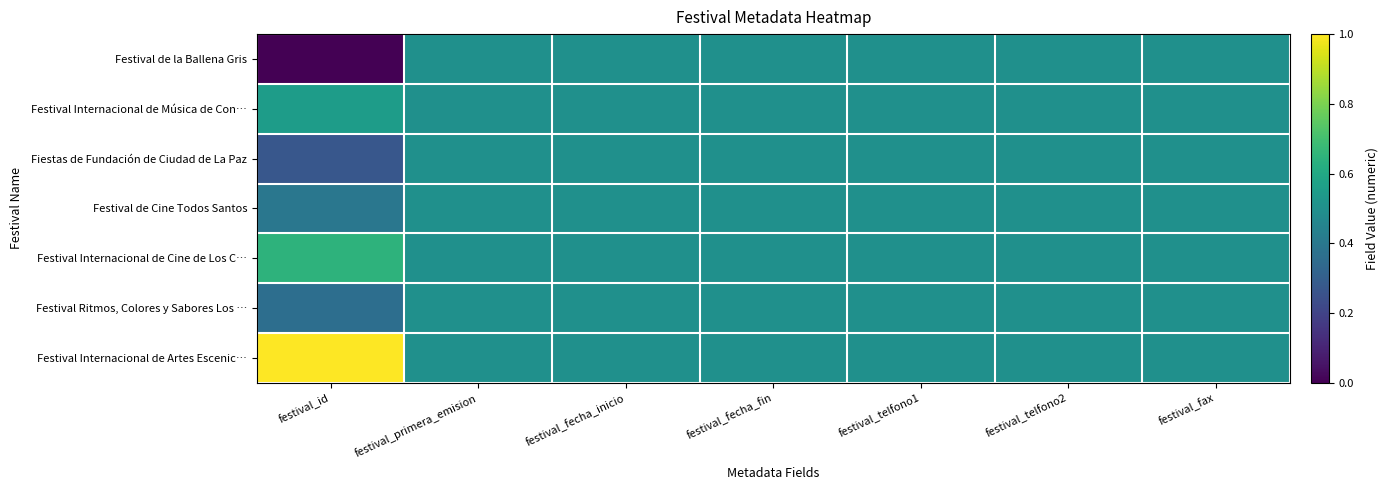

Which series has the largest total across all categories?

Festival Internacional de Artes Escenic…